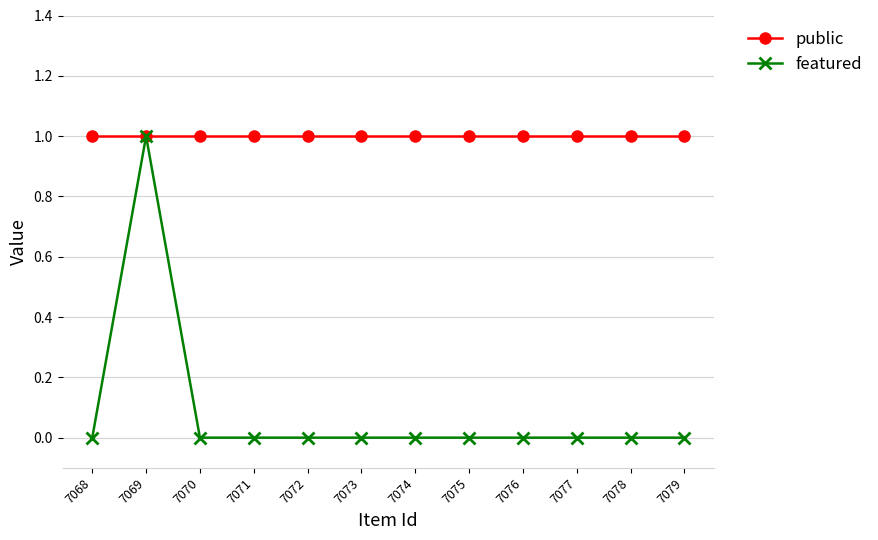

Reading left to right, transcribe all the data shown in this chart.

public: 7068=1	7069=1	7070=1	7071=1	7072=1	7073=1	7074=1	7075=1	7076=1	7077=1	7078=1	7079=1
featured: 7068=0	7069=1	7070=0	7071=0	7072=0	7073=0	7074=0	7075=0	7076=0	7077=0	7078=0	7079=0